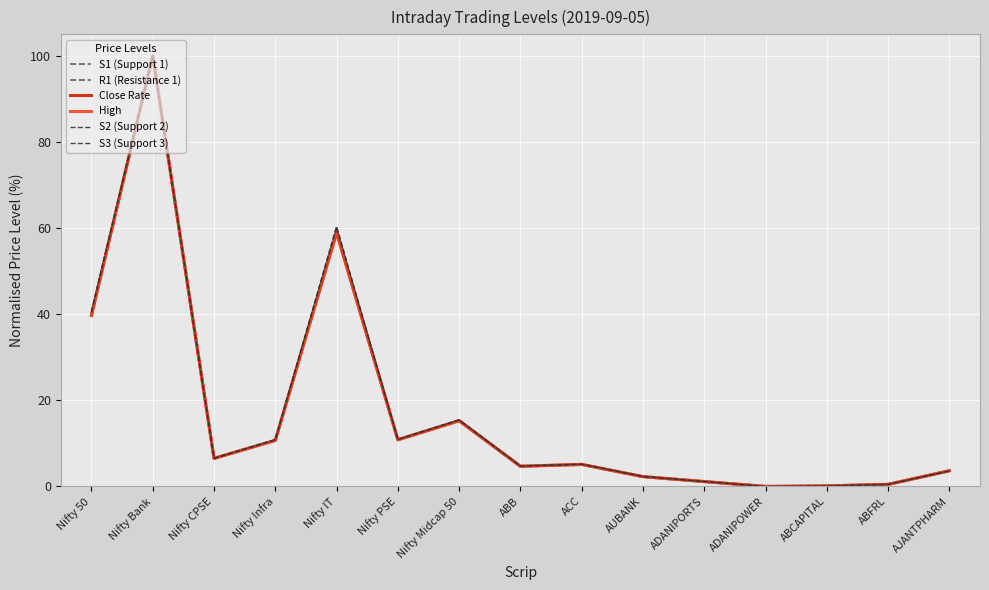

How many interior local peaks does the S3 (Support 3) series have?

4